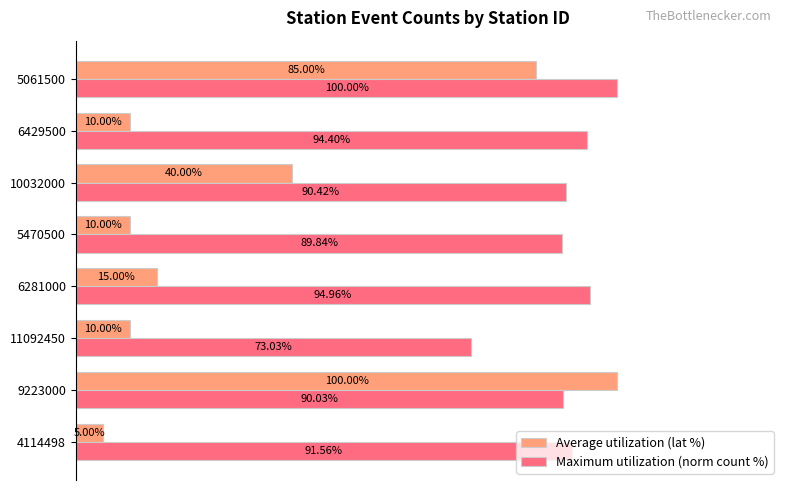

Is the value of Average utilization (lat %) at 10032000 greater than the value of Maximum utilization (norm count %) at 9223000?

No